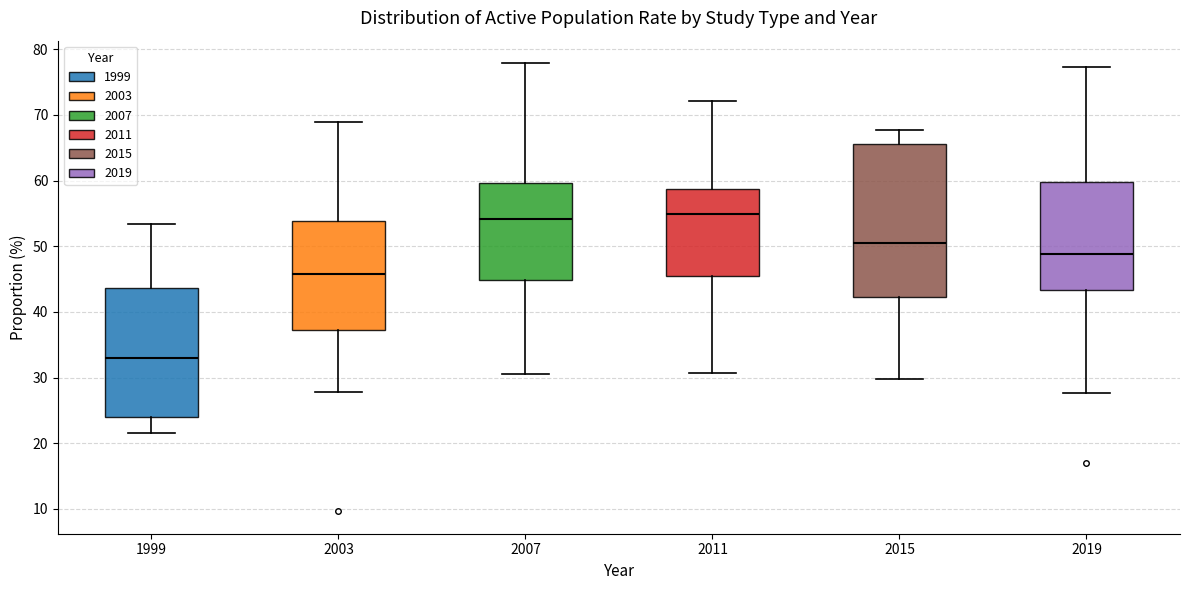

Reading left to right, read every box against the y-axis: the position of its median line, the range the box covers, and the ends of its whiskers. The values are not printed on the chart, so give them approximately, as read against the axis.

1999: median 33, box 24 to 44, whiskers 22 to 53
2003: median 46, box 37 to 54, whiskers 28 to 69
2007: median 54, box 45 to 60, whiskers 31 to 78
2011: median 55, box 46 to 59, whiskers 31 to 72
2015: median 50, box 42 to 66, whiskers 30 to 68
2019: median 49, box 43 to 60, whiskers 28 to 77